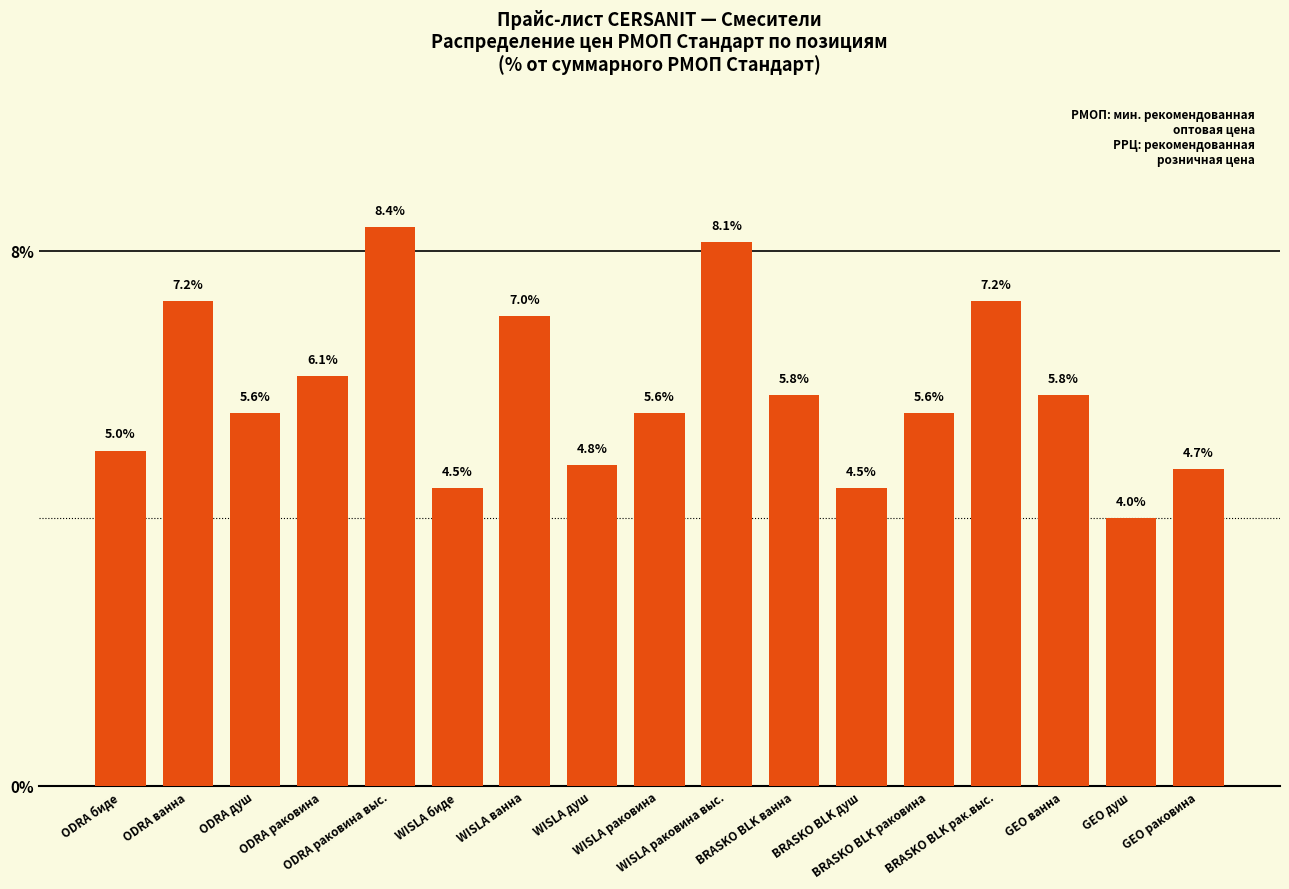

What is the difference between the maximum and second lowest values?

3.9